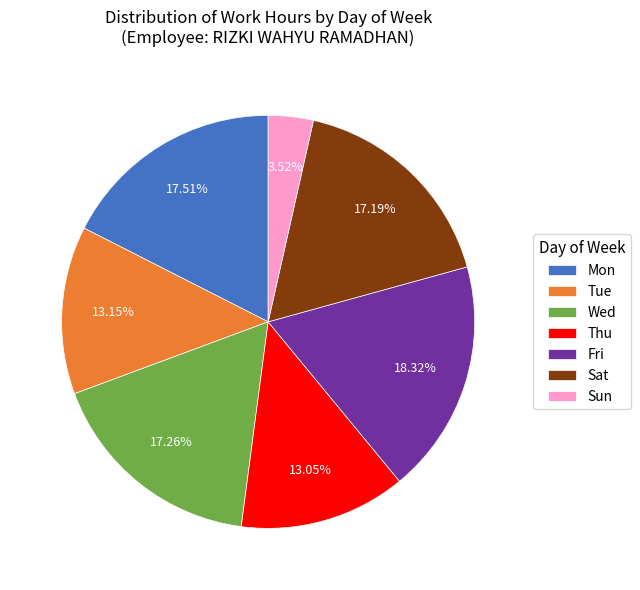

What is the smallest slice in the pie chart?

Sun